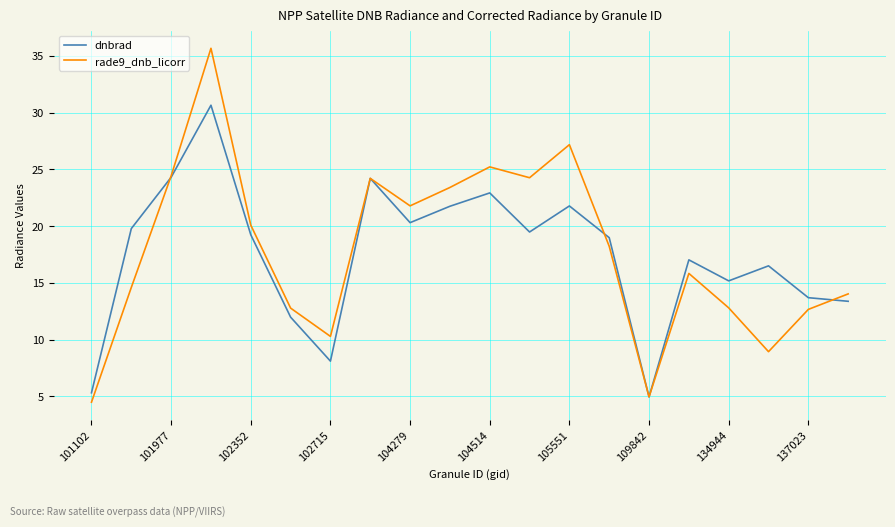

What is the difference between the second highest and second lowest values in the dnbrad series?

19.0